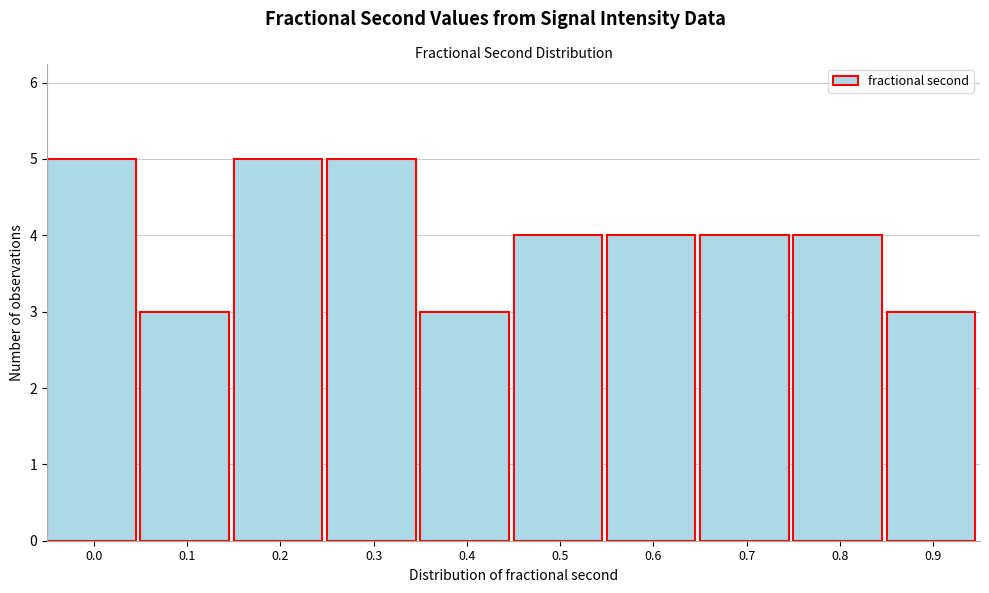

Reading left to right, list all the values displayed in this chart.

5	3	5	5	3	4	4	4	4	3